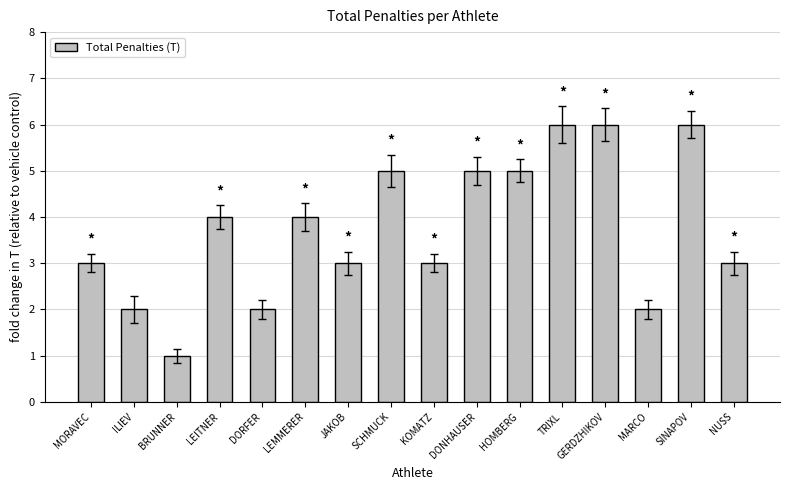

What is the ratio of the value at GERDZHIKOV to the value at TRIXL?

1.0